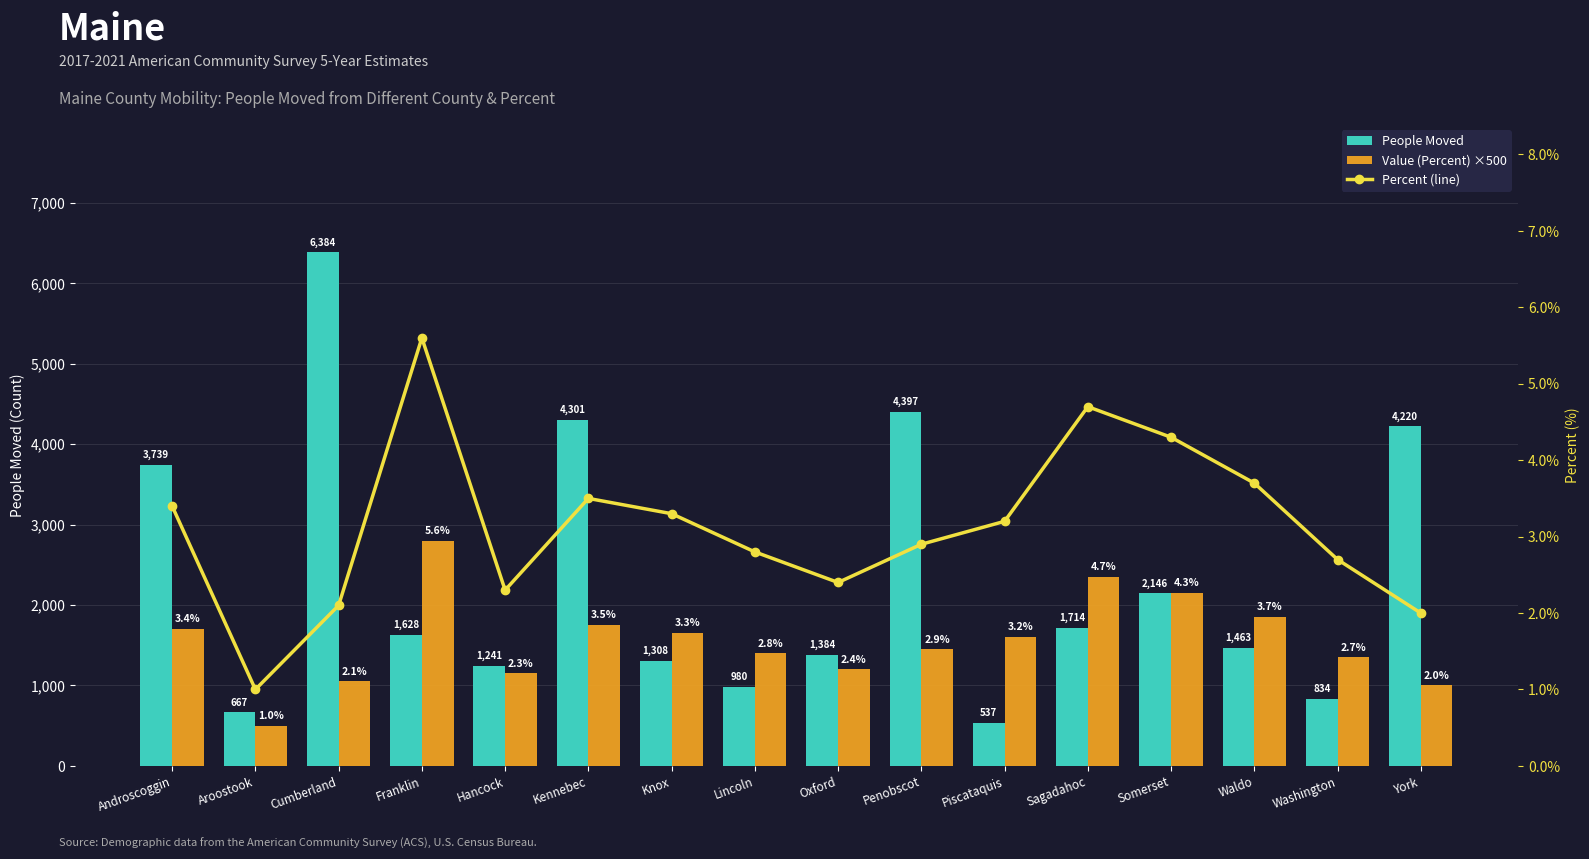

What is the approximate value of Percent (line) at Penobscot?

2.9